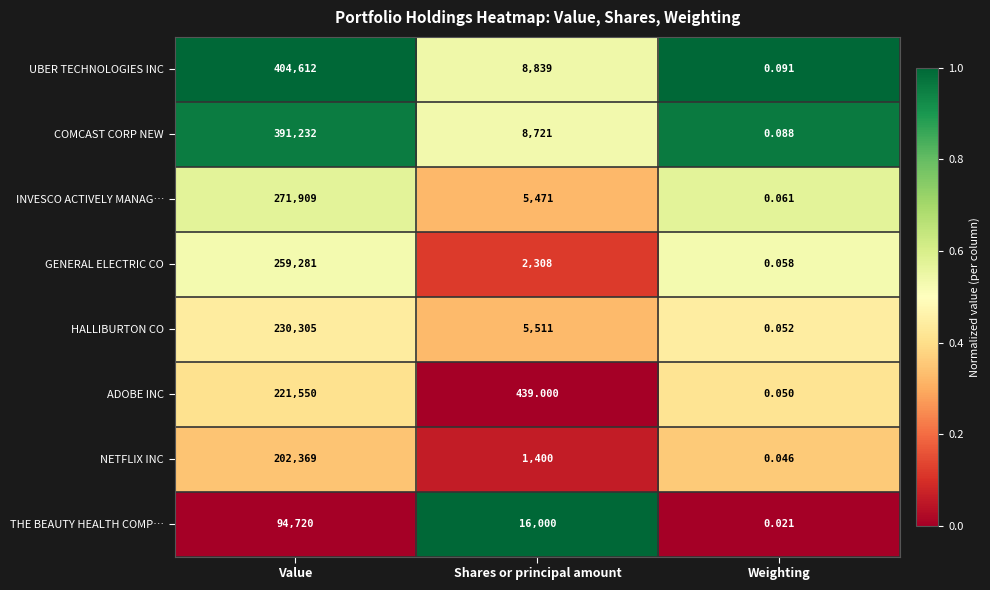

At which label is NETFLIX INC closest to 101184?

Shares or principal amount